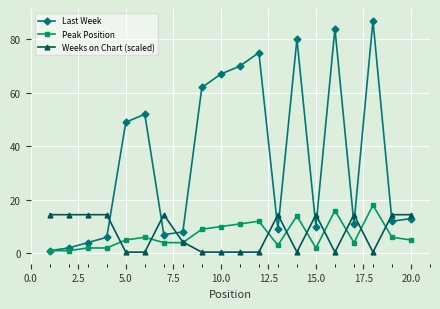

Does the chart have visible grid lines?

Yes